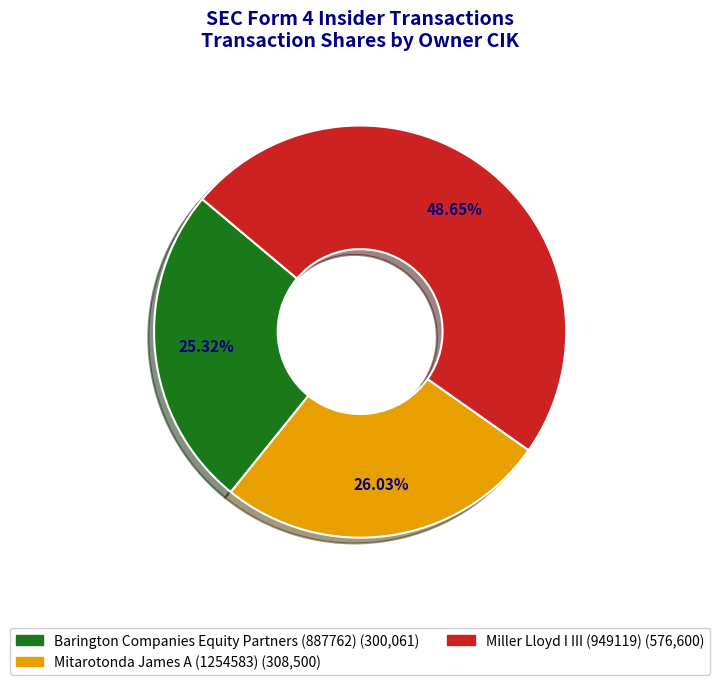

To the nearest percent, what is the average slice percentage?

33%